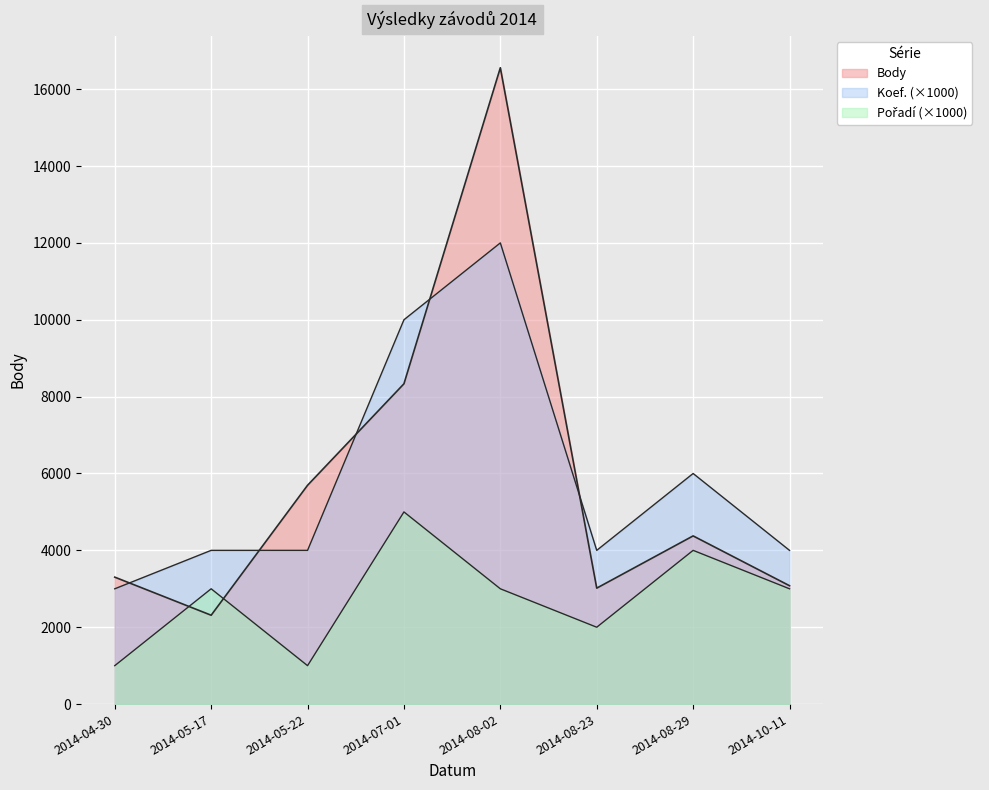

What is the lowest value of the Body series?

2312